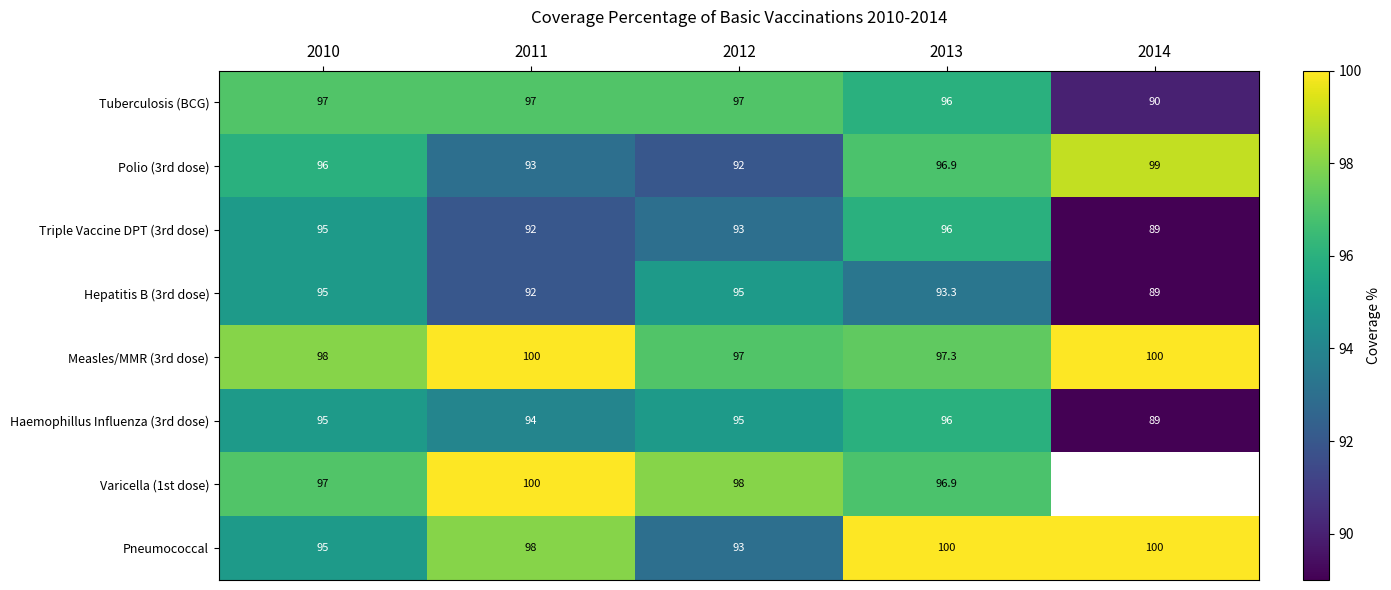

What is the minimum value shown in the chart?

89.0